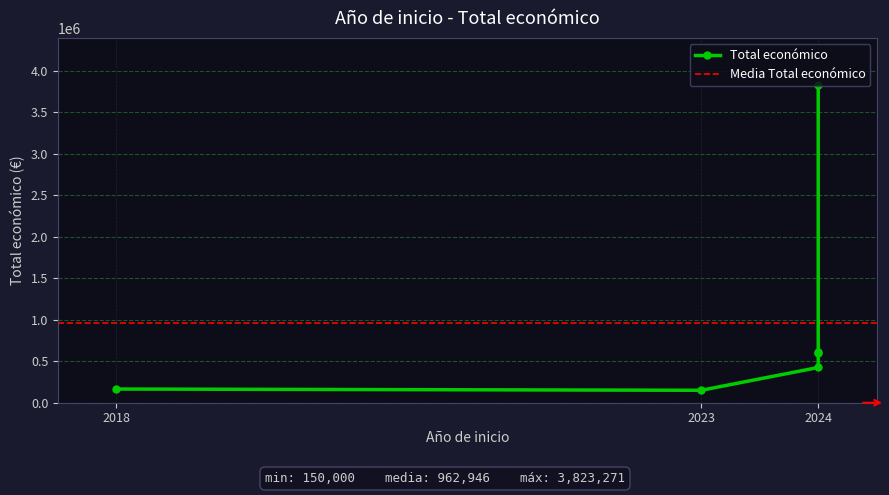

How many points are higher than both their immediate neighbors (excluding endpoints)?

1